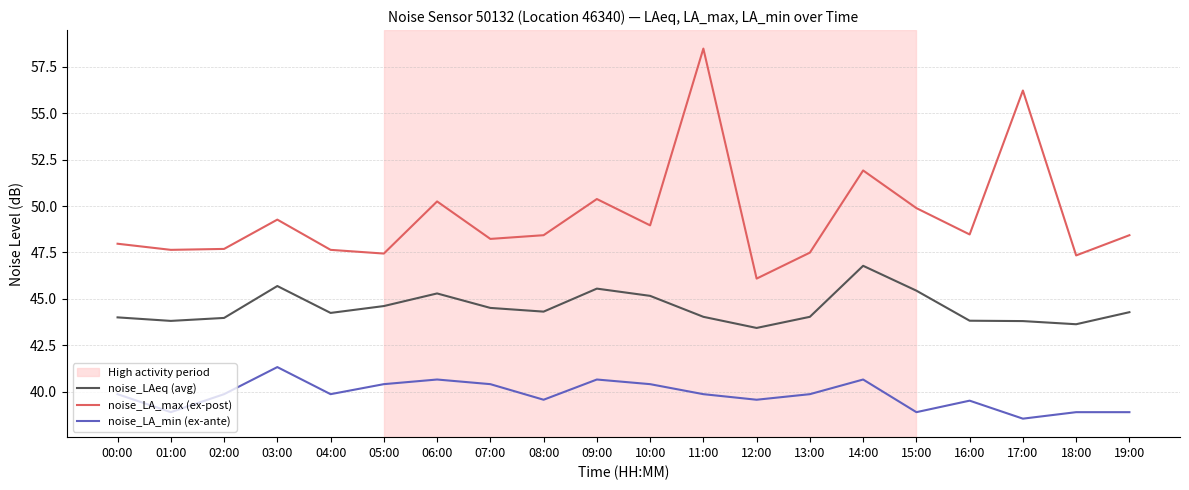

Which series has the largest range (max minus min)?

noise_LA_max (ex-post)